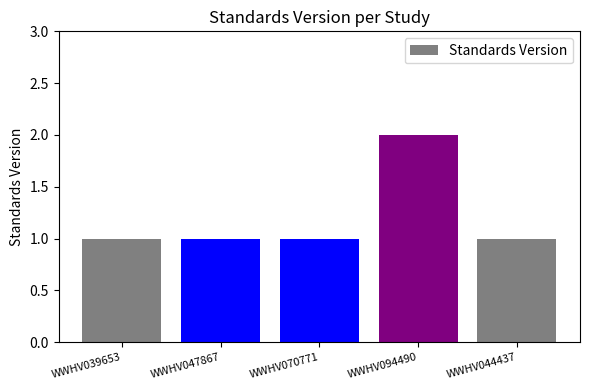

What is the value of the 2nd bar from the left?

1